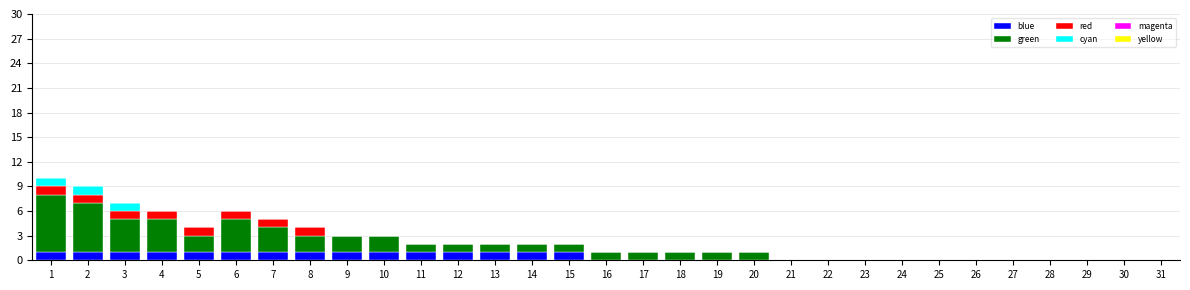

Count the number of data series in this chart.

4